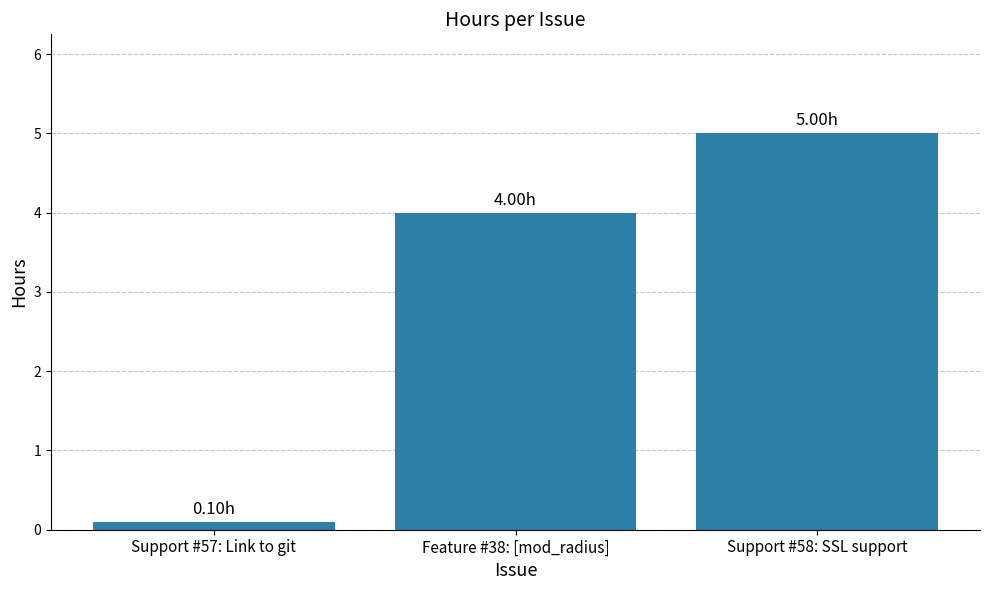

Reading right to left, what are all the values shown in this chart?

Support #58: SSL support=5.0	Feature #38: [mod_radius]=4.0	Support #57: Link to git=0.1